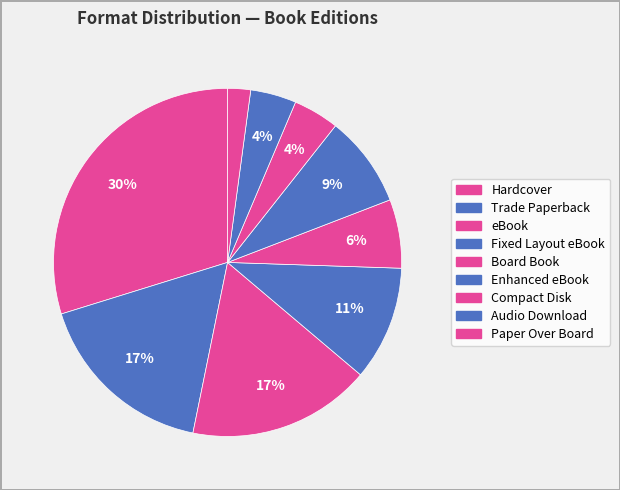

Does Compact Disk account for over 50% of the chart?

No